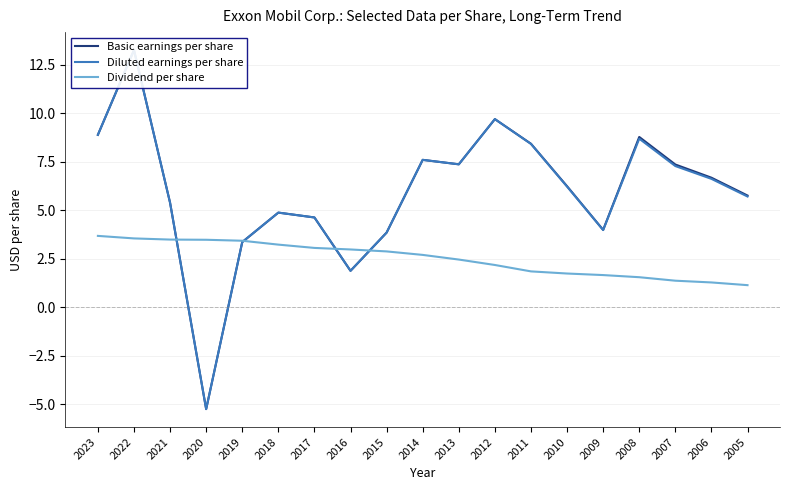

Is it true that Basic earnings per share equals 4.0 at 2009?

True